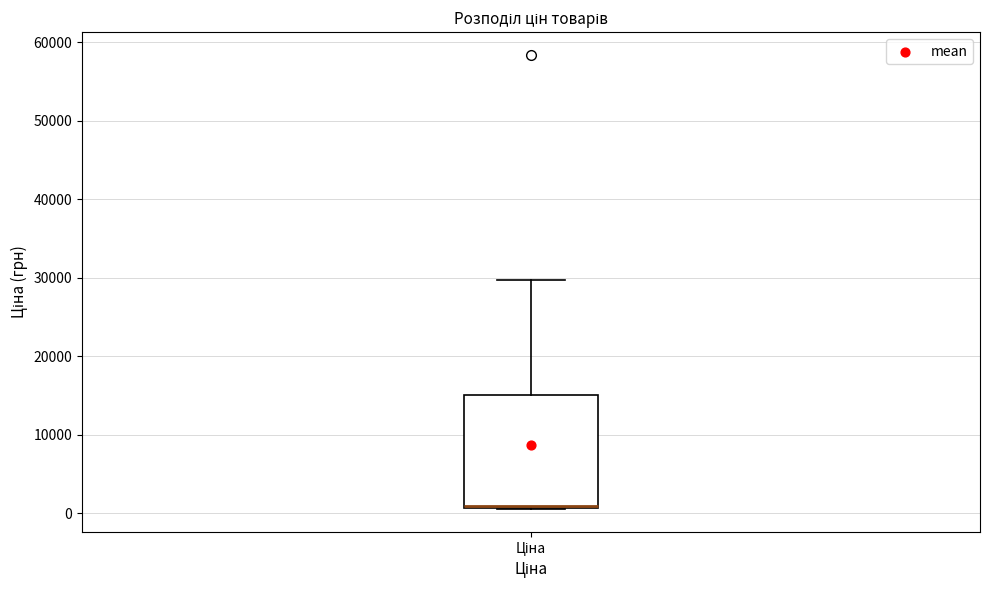

Transcribe this box plot: give where the median line is, the range the box spans, and where the two whiskers end, as read against the y-axis. The values are not printed on the chart, so give them approximately, as read against the axis.

median 1000, box 1000 to 15000, whiskers 1000 to 30000